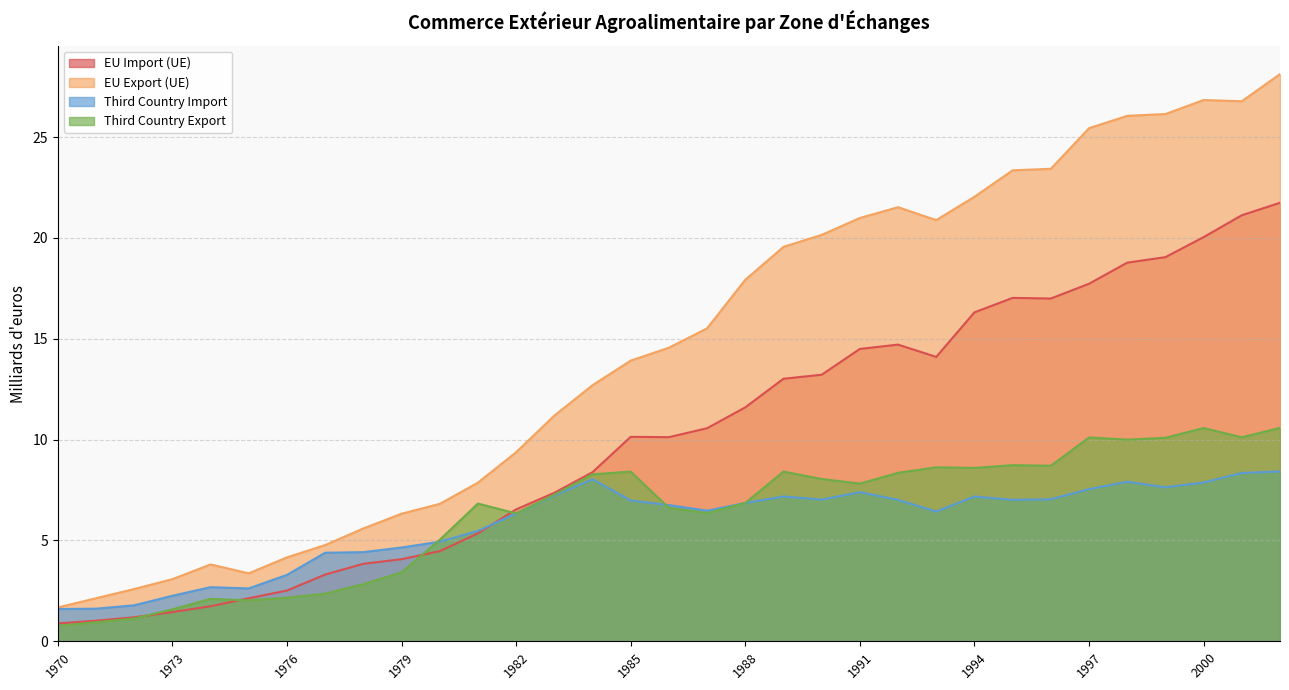

What is the sum of the EU Import (UE) values at 1975 and 1982?

8.7